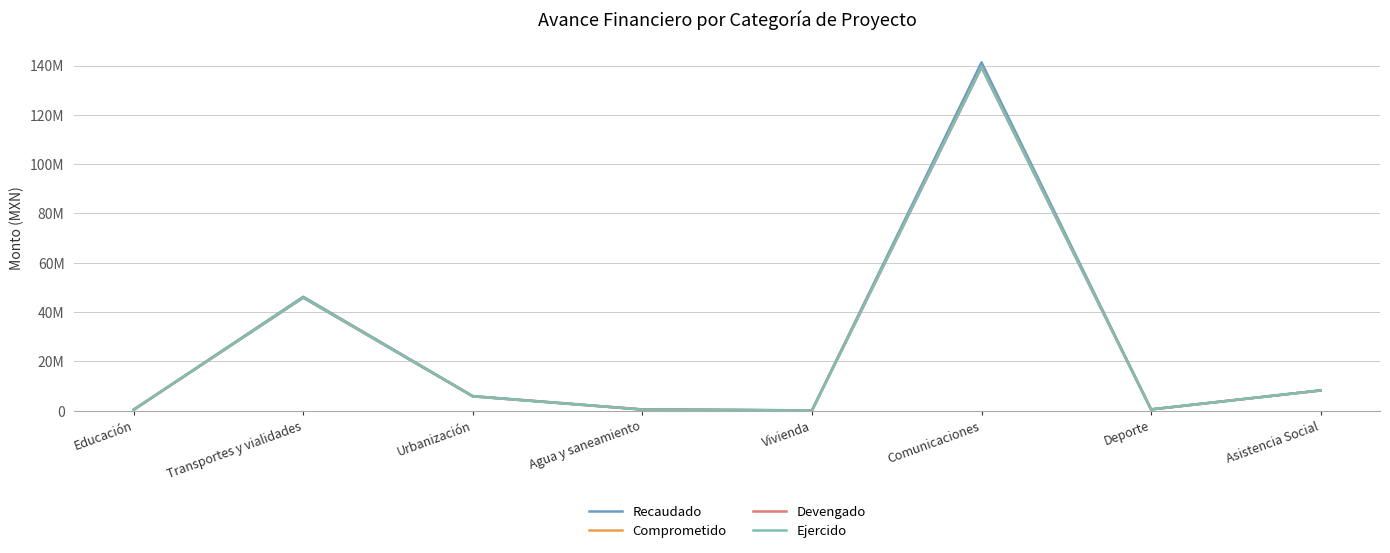

What is the greatest value displayed?

141293356.0